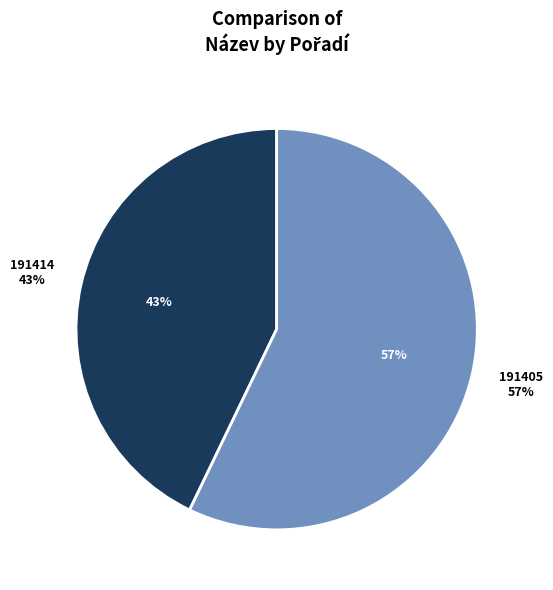

True or false: 191405 accounts for 42% of the total.

False